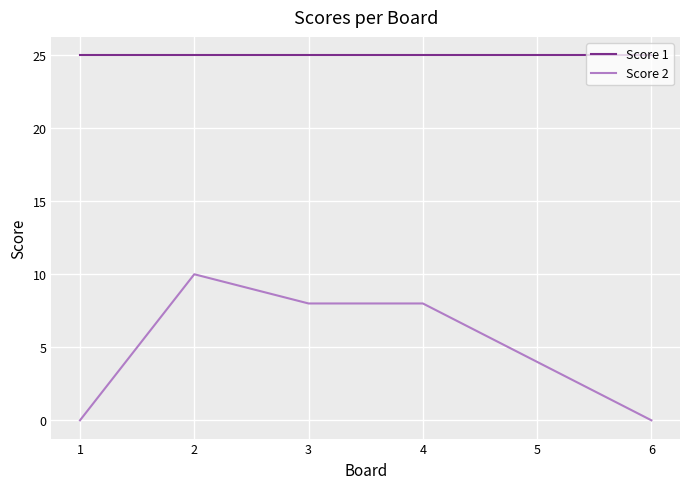

Is it true that Score 2 equals 8 at 3?

True